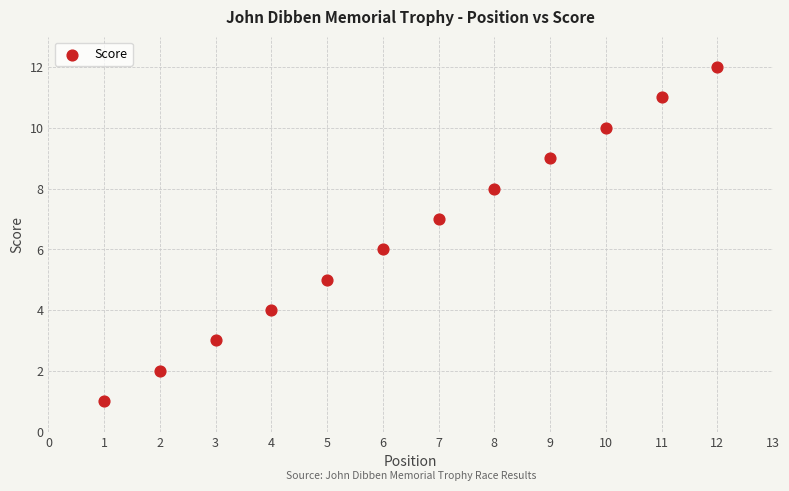

What is the range of Y values (max minus min)?

11